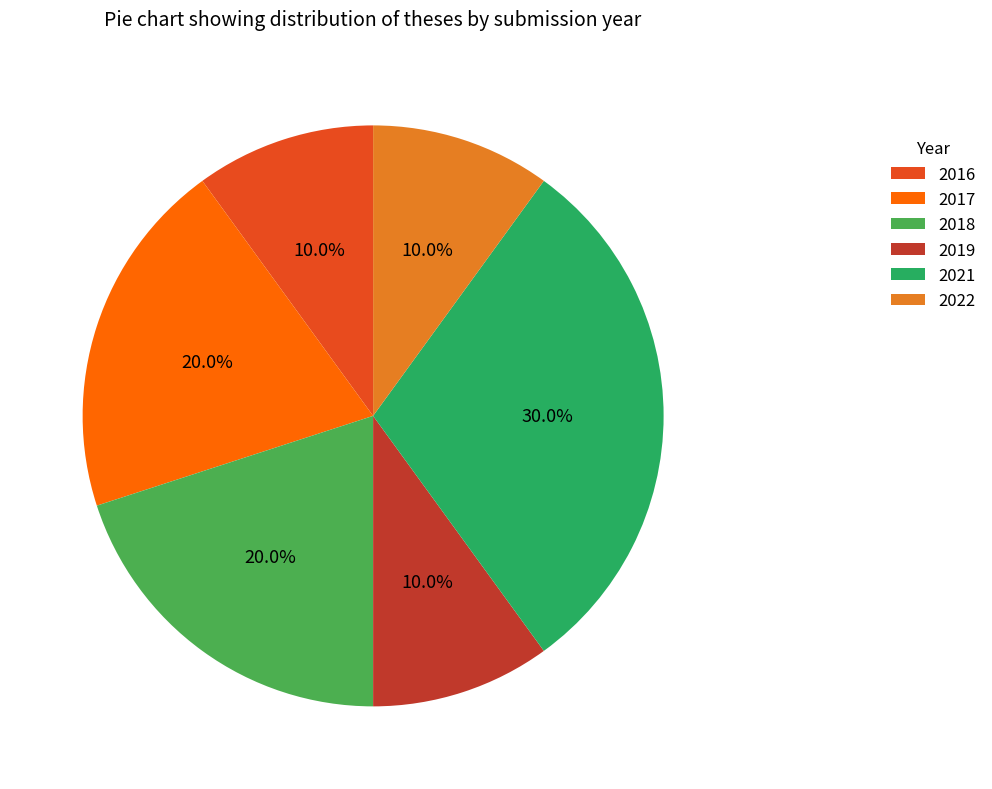

To the nearest percent, what percentage of the pie is 2021?

30%